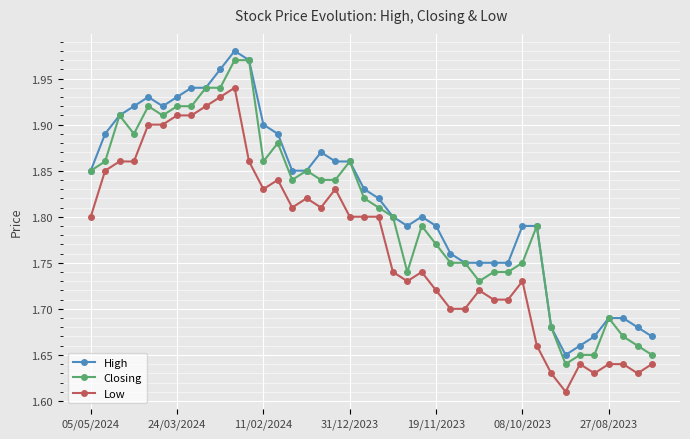

How many lines are shown in the chart?

3